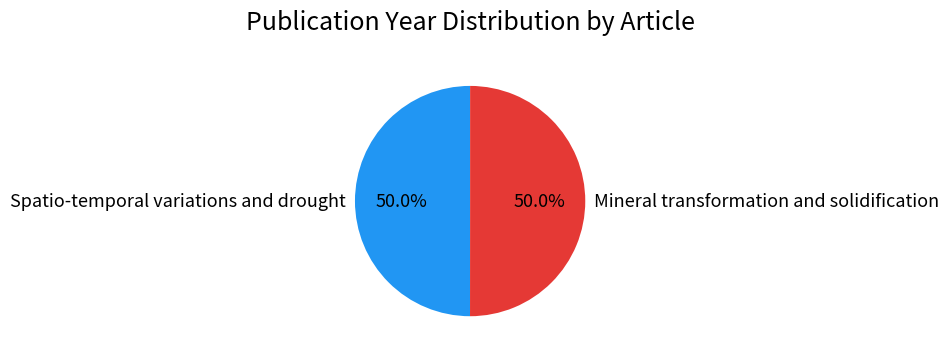

What is the ratio of the value at Mineral transformation and solidification to the value at Spatio-temporal variations and drought?

1.0